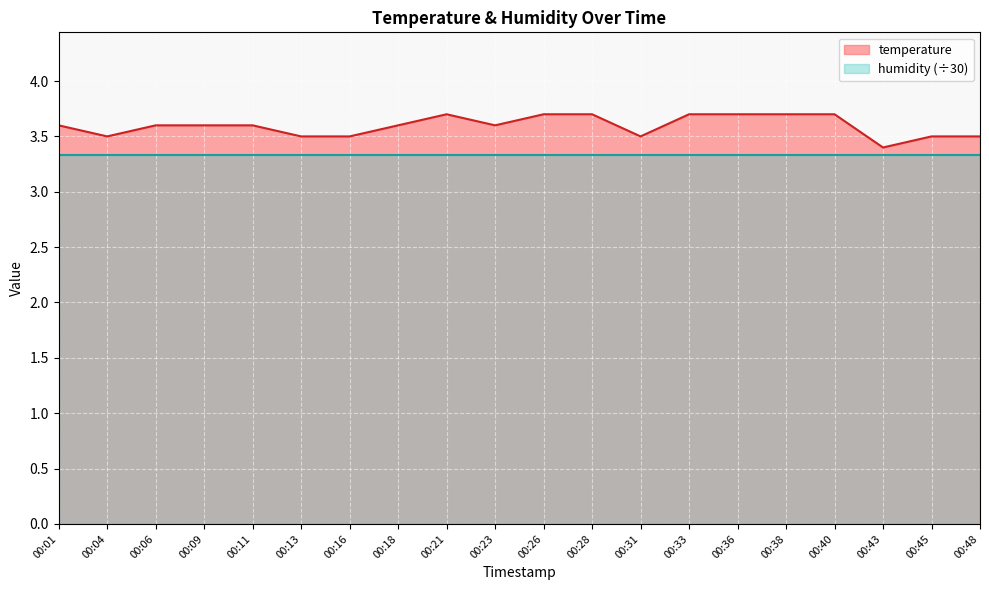

Count the values in the range 3 to 4.

20